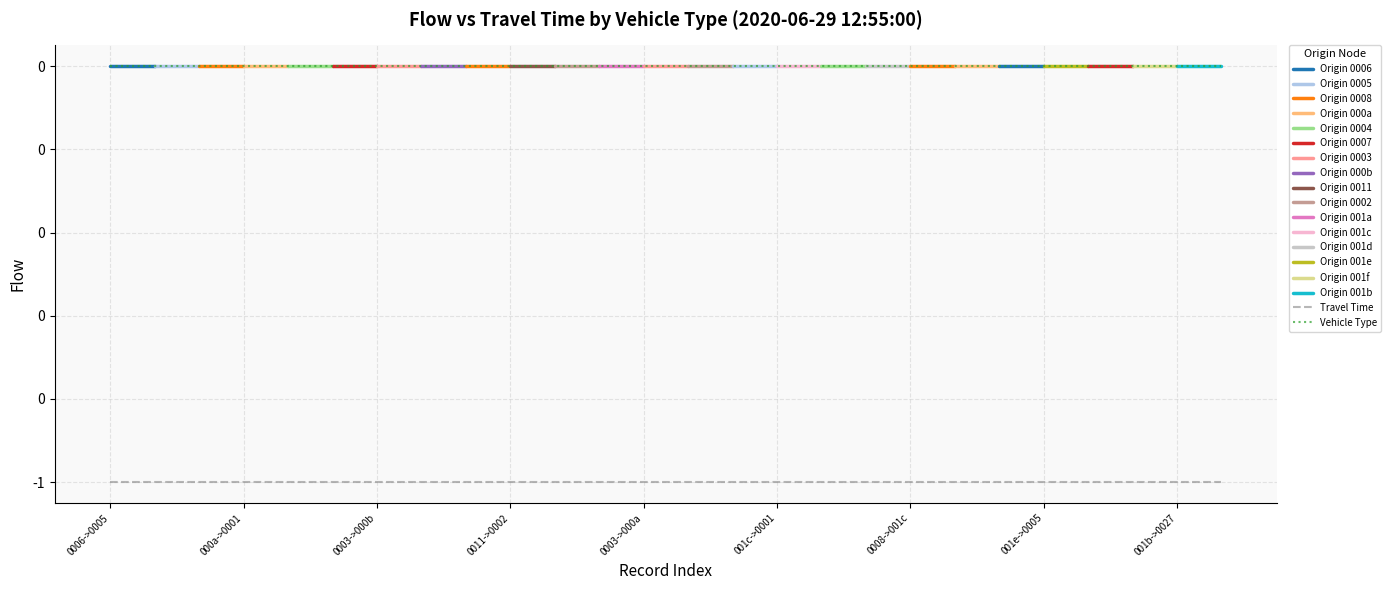

What is the sum of the travel_time values at 1 and 22?

-2